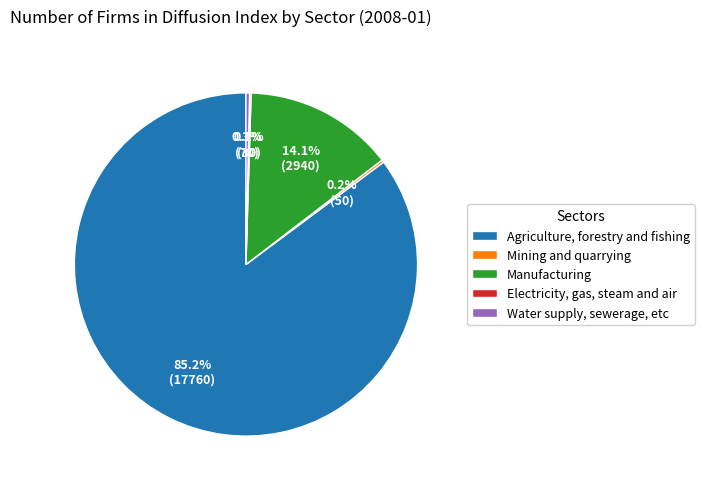

Does Agriculture, forestry and fishing represent more than half of the total?

Yes